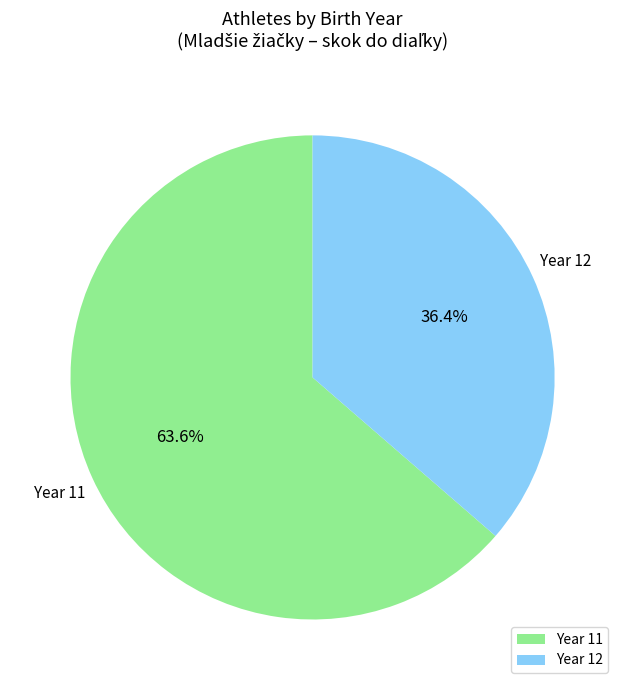

Which slice is the largest?

Year 11